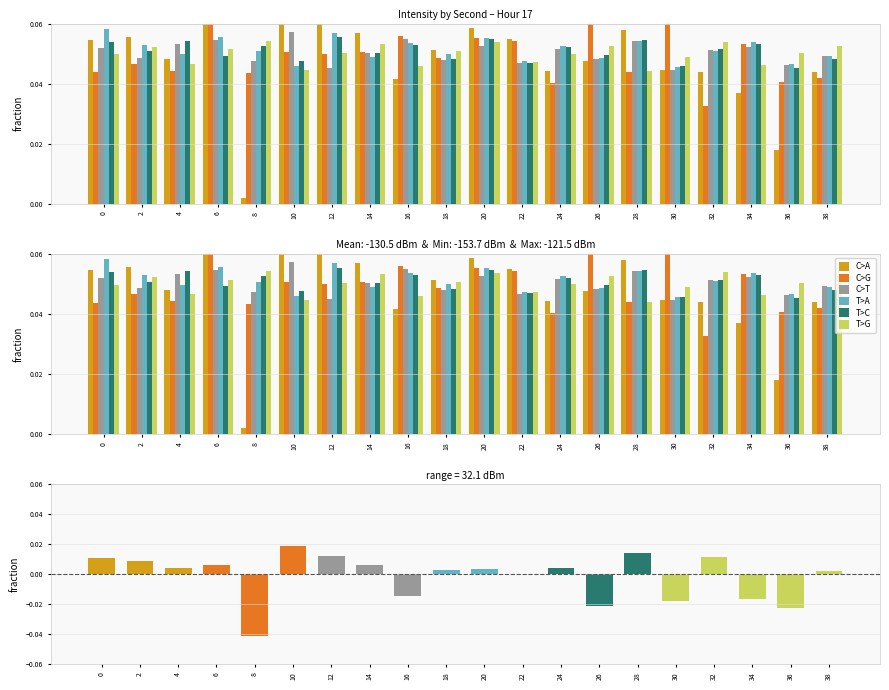

What is the sum of all T>C values?

1.0